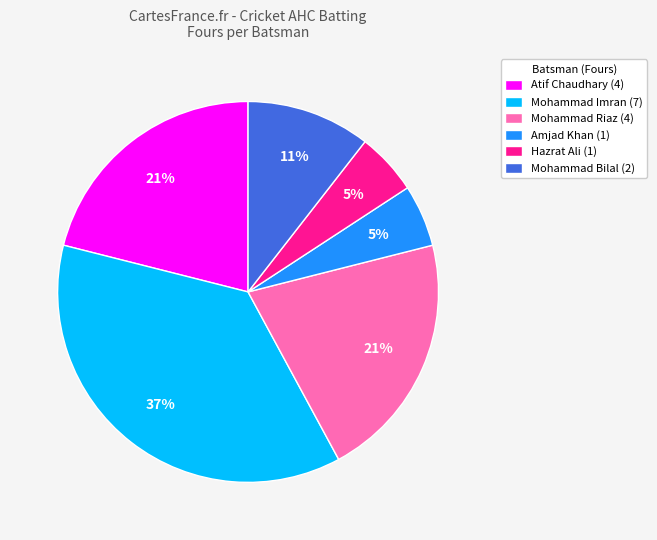

Which category has the biggest portion of the pie?

Mohammad Imran (7)